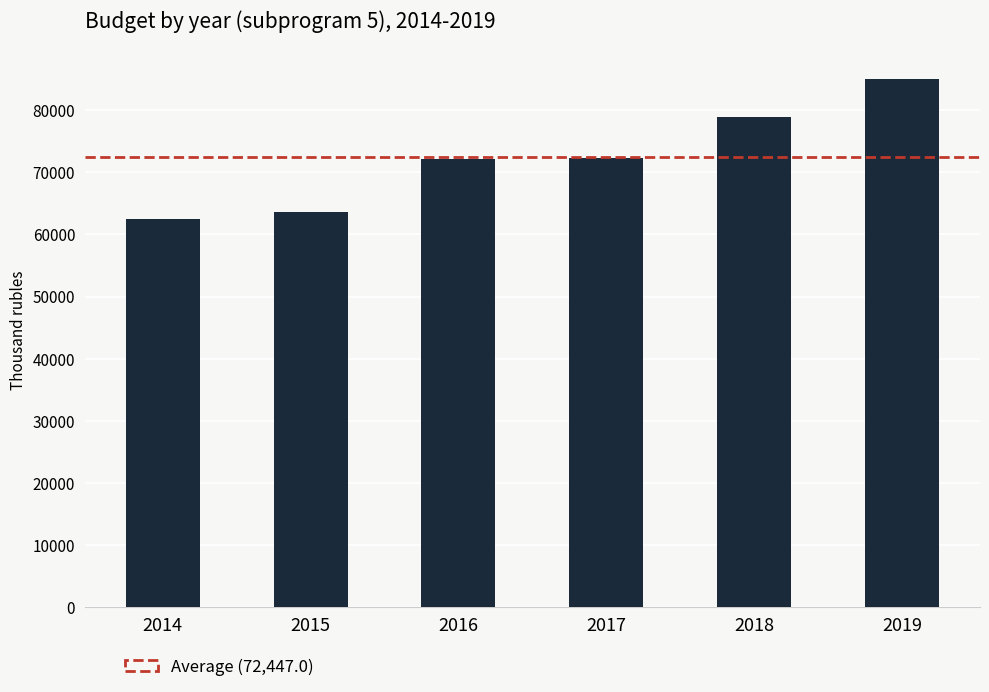

The value at 2015 is 39639.5. True or false?

False